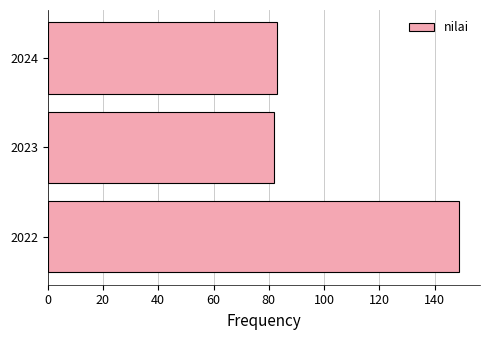

Is it true that the value at 2023 is 82?

True